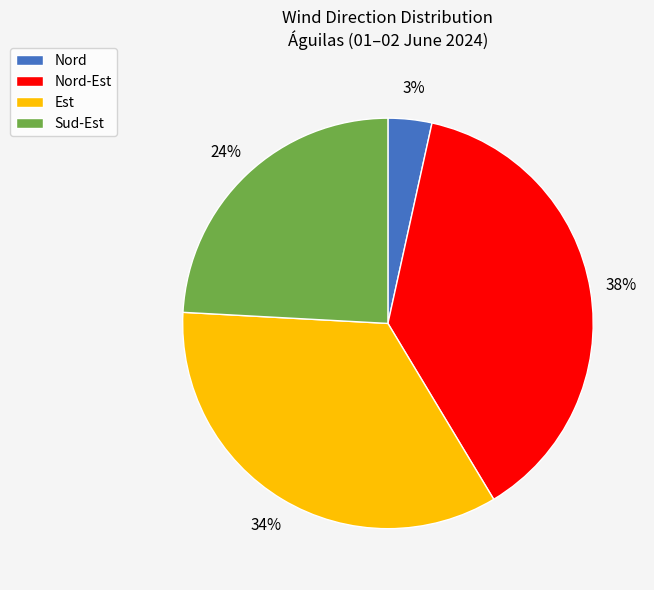

Rank the categories by value from lowest to highest.

Nord, Sud-Est, Est, Nord-Est